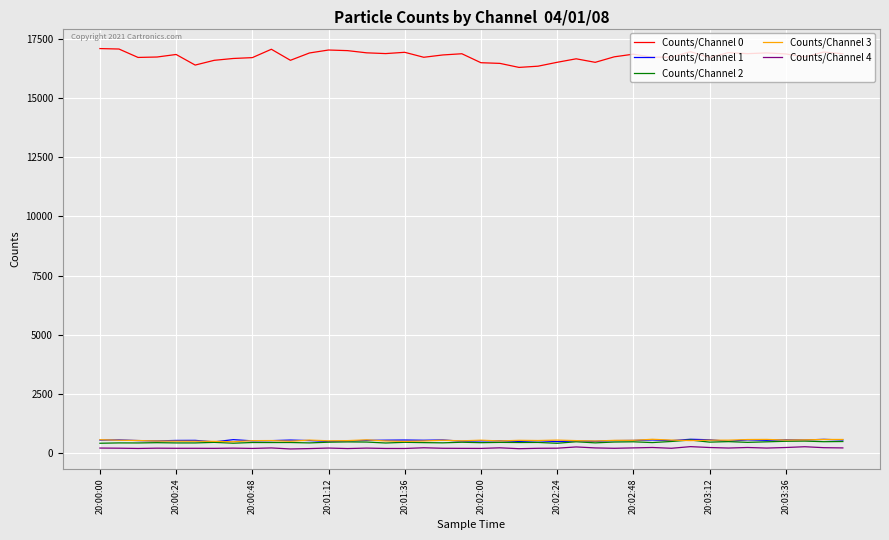

Which series has the largest total across all categories?

Counts/Channel 0